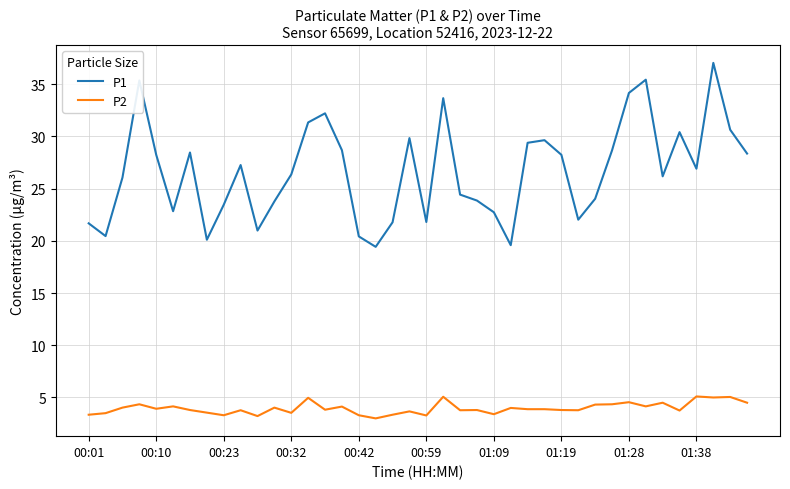

What are all the series names shown in the legend?

P1, P2